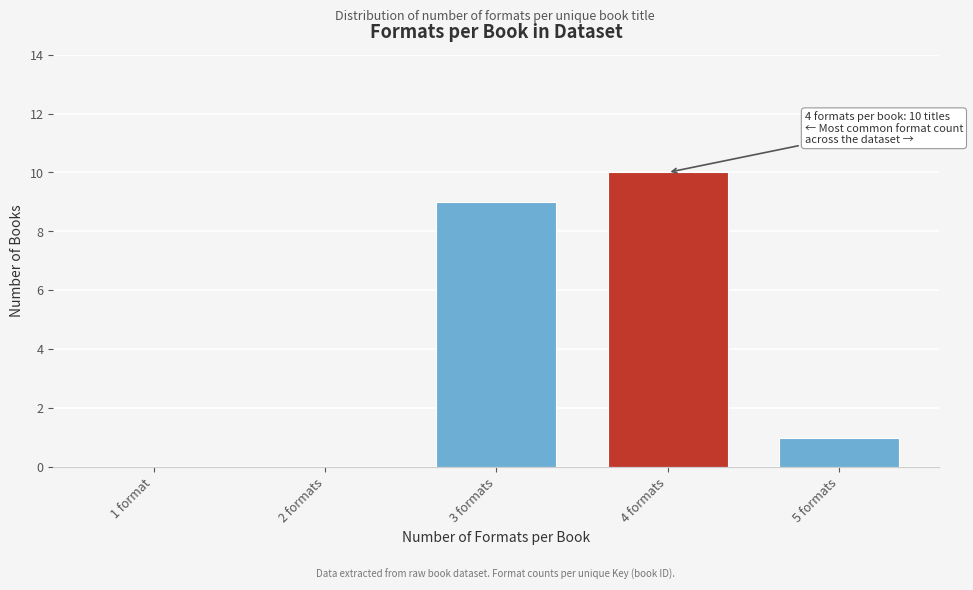

Reading right to left, list all the values displayed in this chart.

5 formats=1	4 formats=10	3 formats=9	2 formats=0	1 format=0